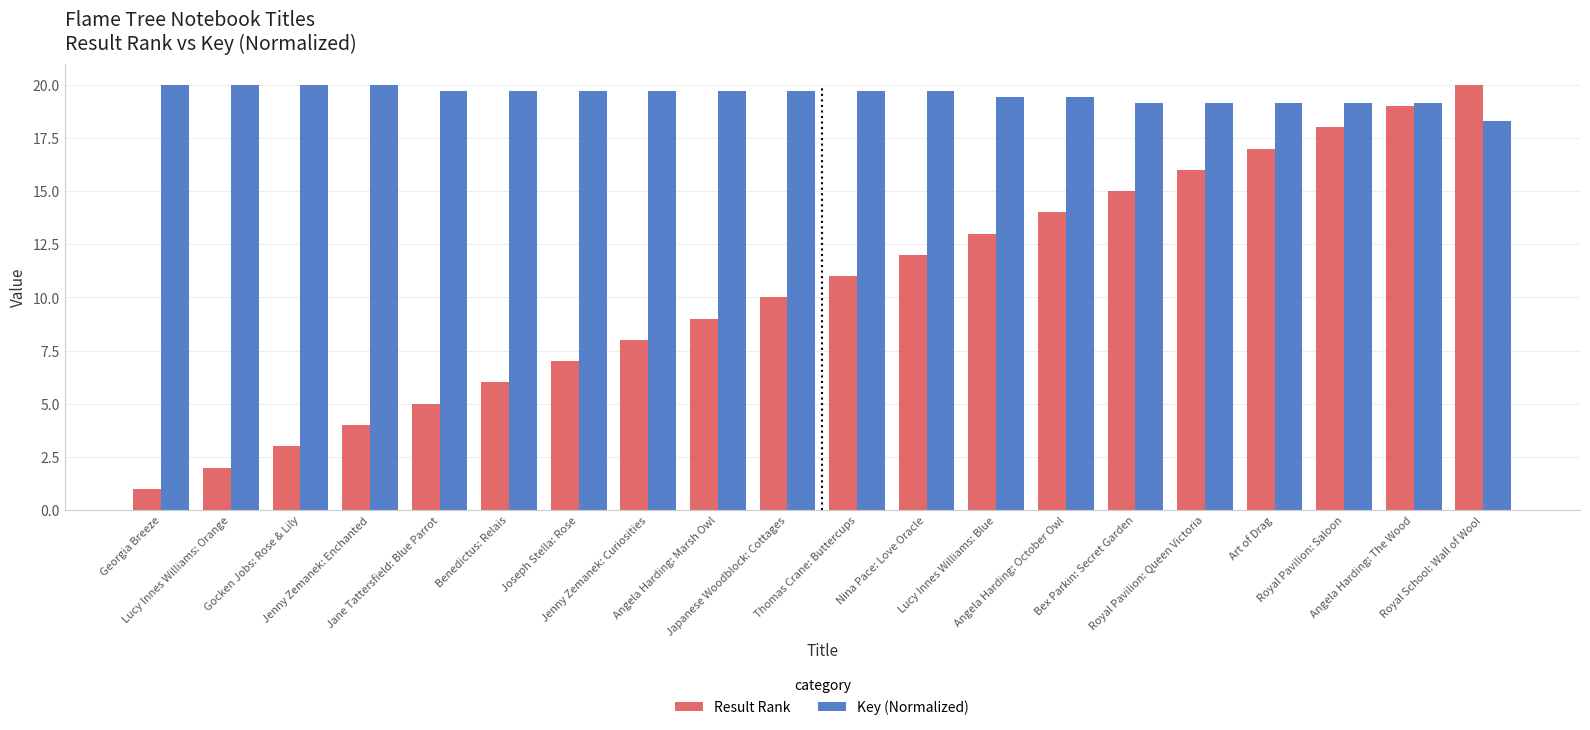

Rank the categories by Result Rank value from highest to lowest.

Royal School: Wall of Wool, Angela Harding: The Wood, Royal Pavilion: Saloon, Art of Drag, Royal Pavilion: Queen Victoria, Bex Parkin: Secret Garden, Angela Harding: October Owl, Lucy Innes Williams: Blue, Nina Pace: Love Oracle, Thomas Crane: Buttercups, Japanese Woodblock: Cottages, Angela Harding: Marsh Owl, Jenny Zemanek: Curiosities, Joseph Stella: Rose, Benedictus: Relais, Jane Tattersfield: Blue Parrot, Jenny Zemanek: Enchanted, Gocken Jobs: Rose & Lily, Lucy Innes Williams: Orange, Georgia Breeze